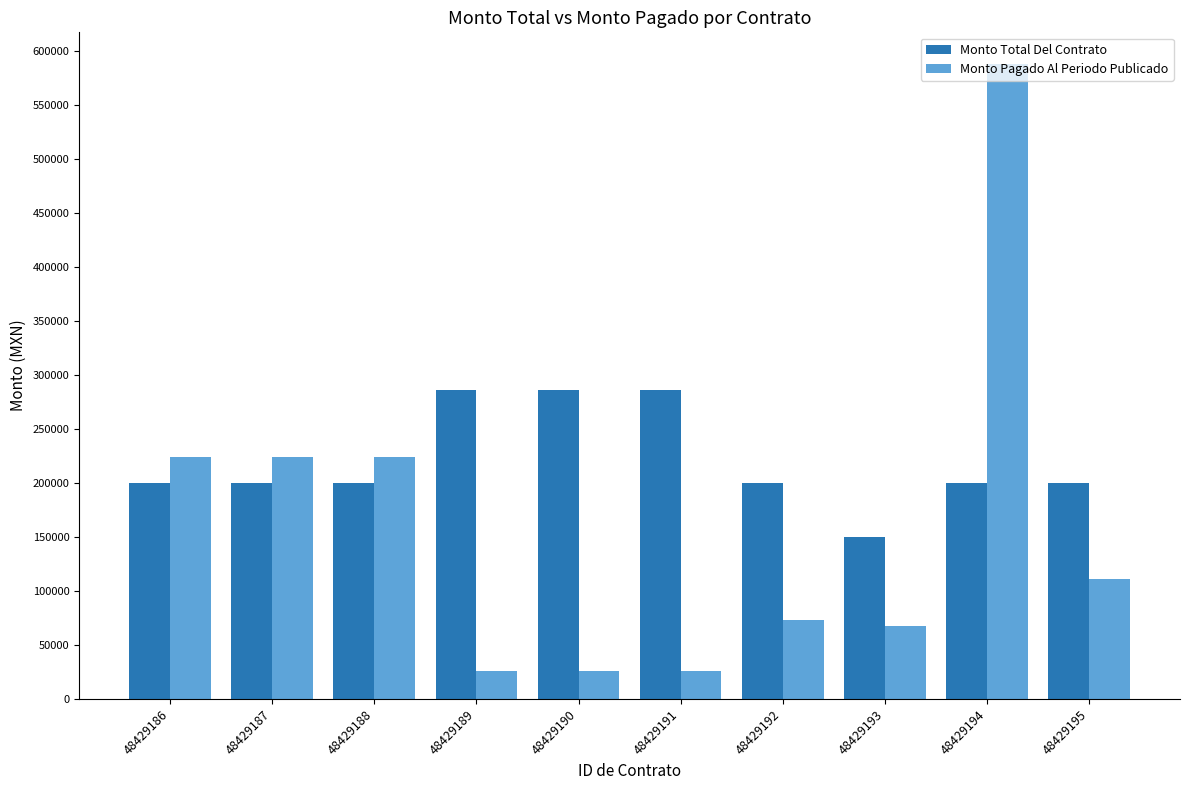

At 48429191, list the series in order from largest to smallest.

Monto Total Del Contrato, Monto Pagado Al Periodo Publicado